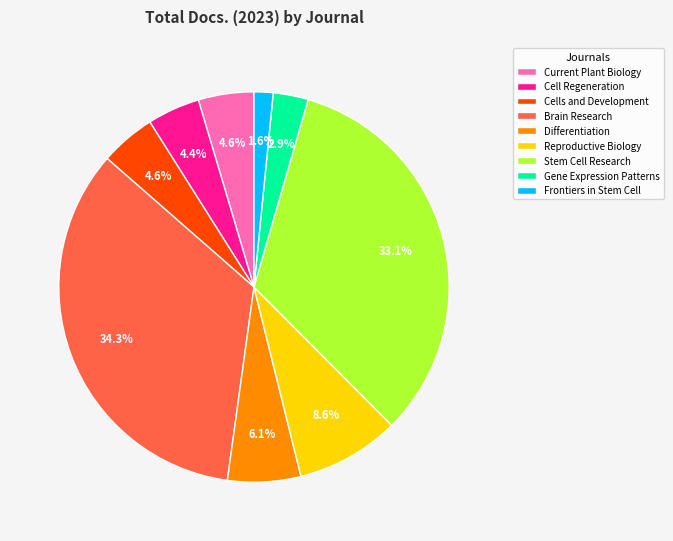

Which slice is the largest?

Brain Research